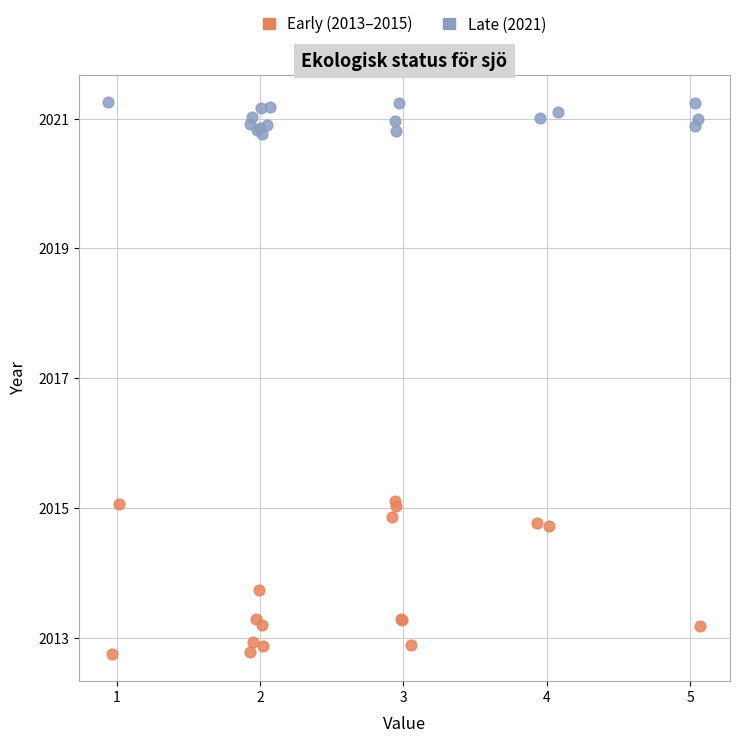

What are all the series names shown in the legend?

Early (2013–2015), Late (2021)